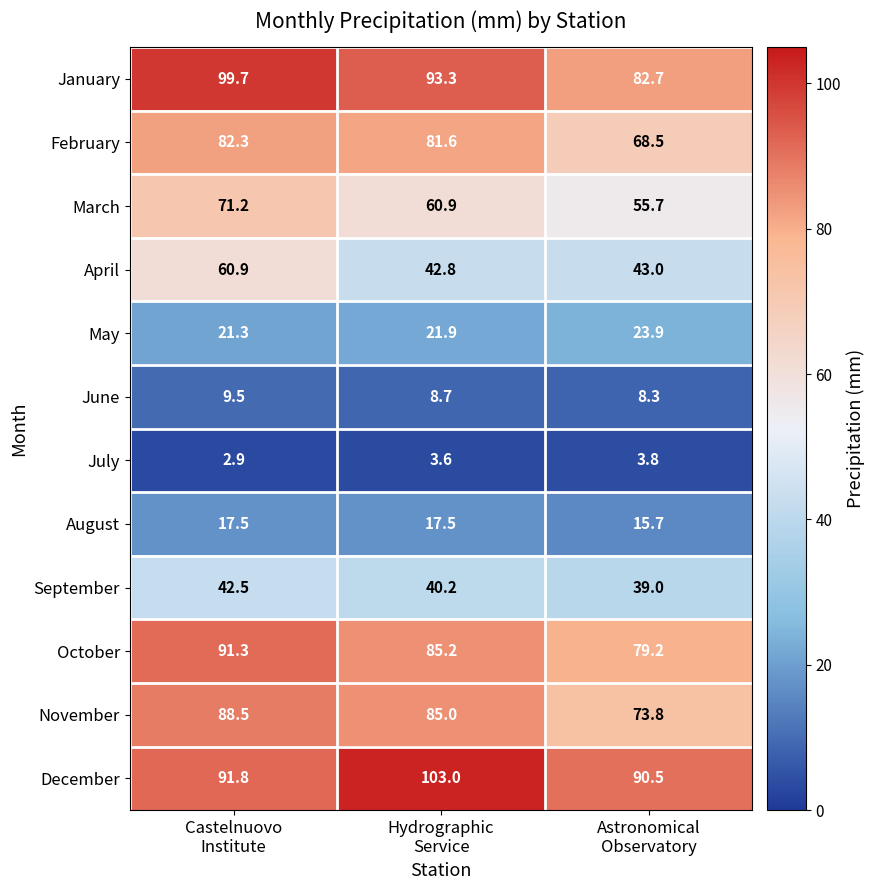

What is the average value of the February series?

77.5